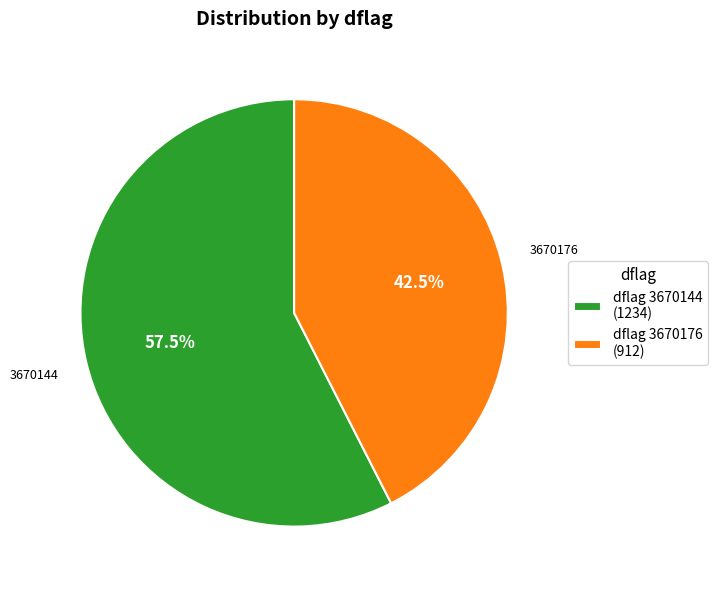

How many slices are in this pie chart?

2